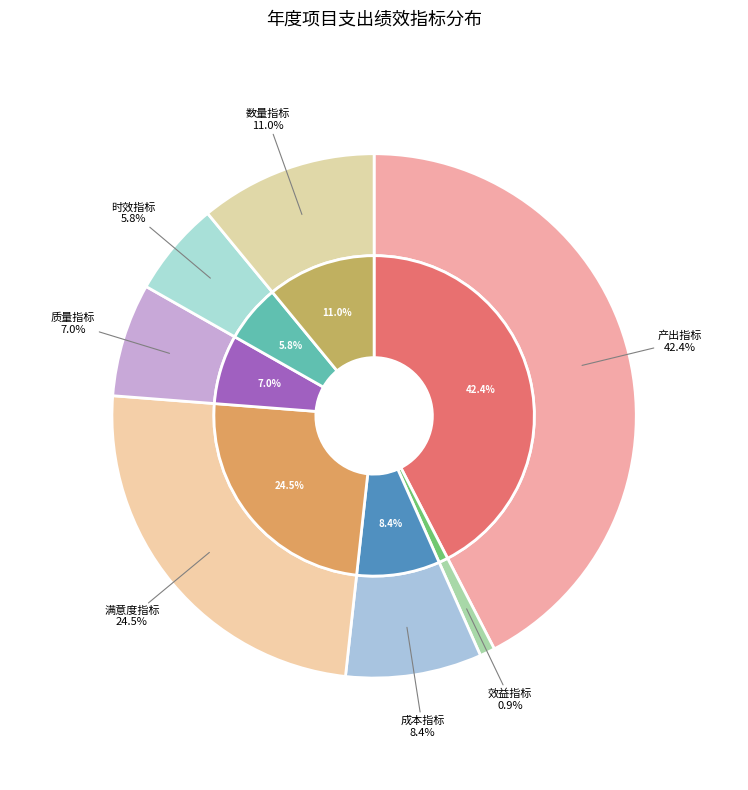

To the nearest percent, what is the combined percentage of 效益指标 and 质量指标?

8%